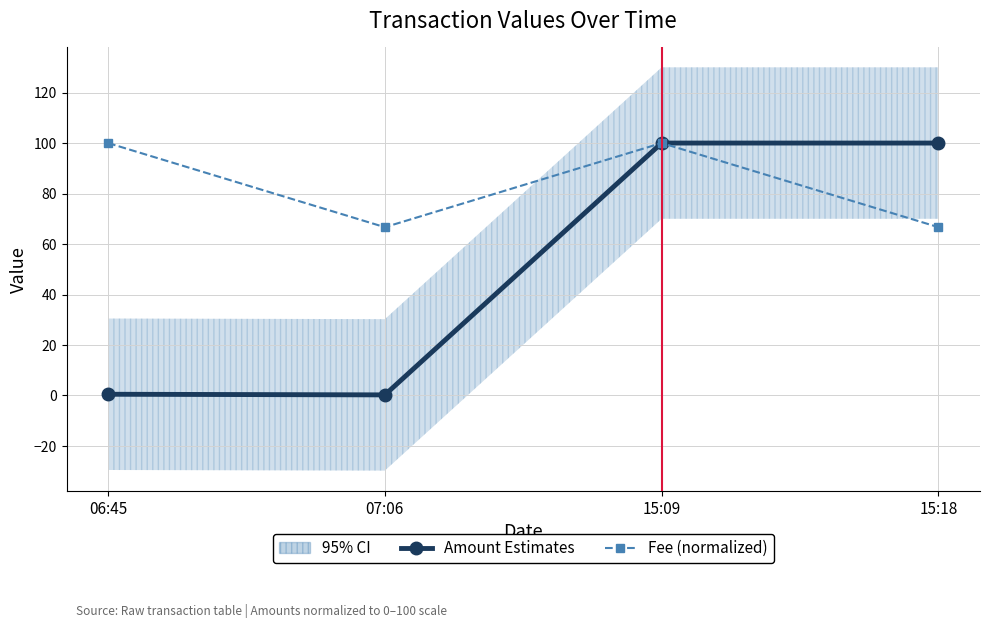

Is this an area chart (filled region under the line)?

No